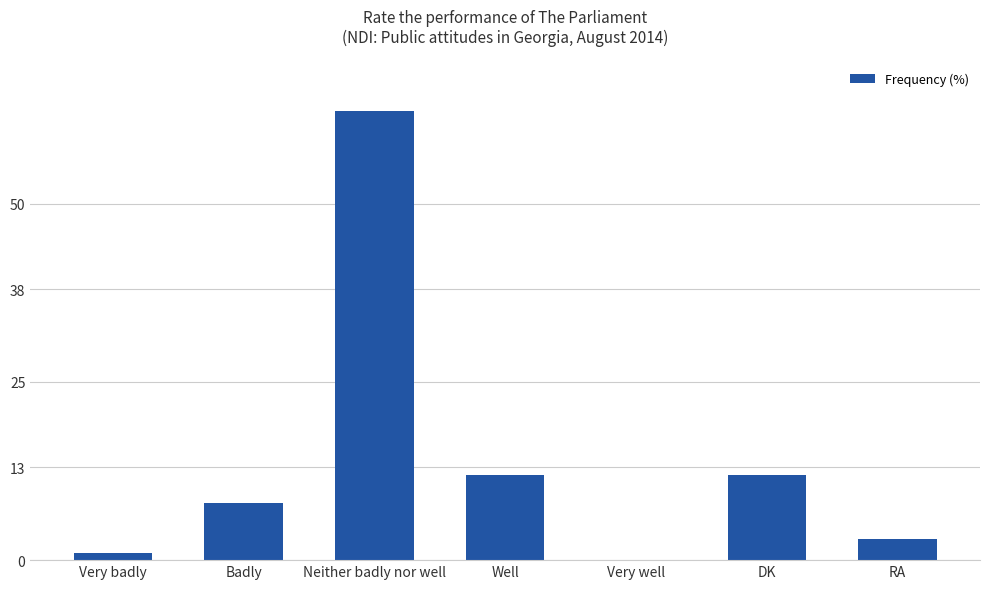

What is the sum of all values?

99